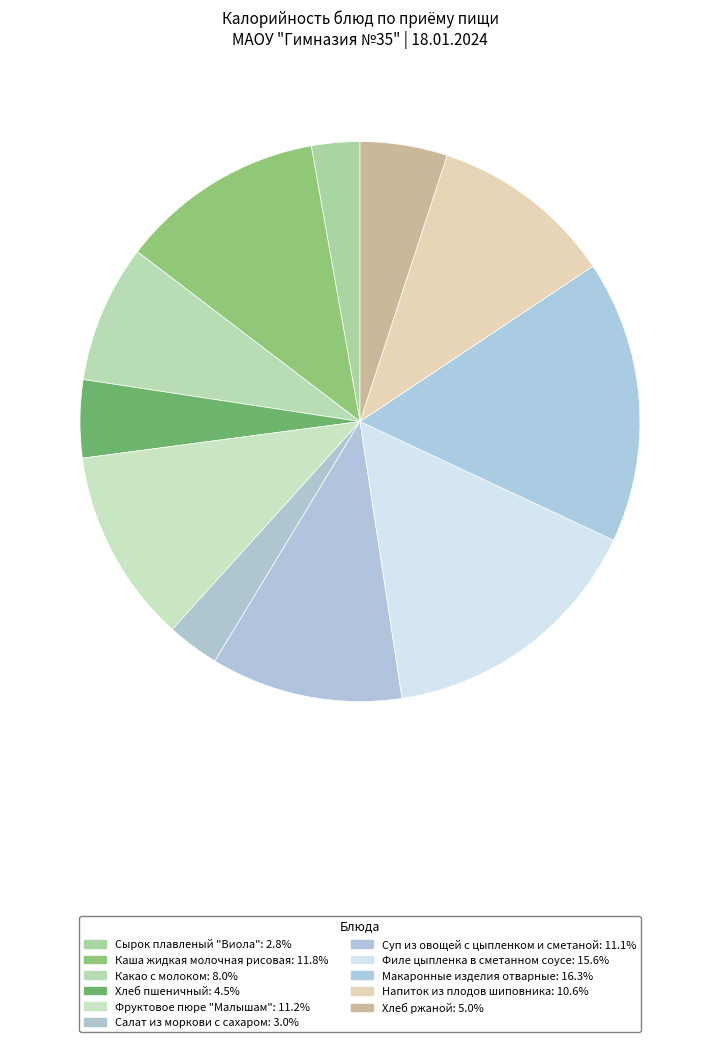

How many segments does this pie chart have?

11